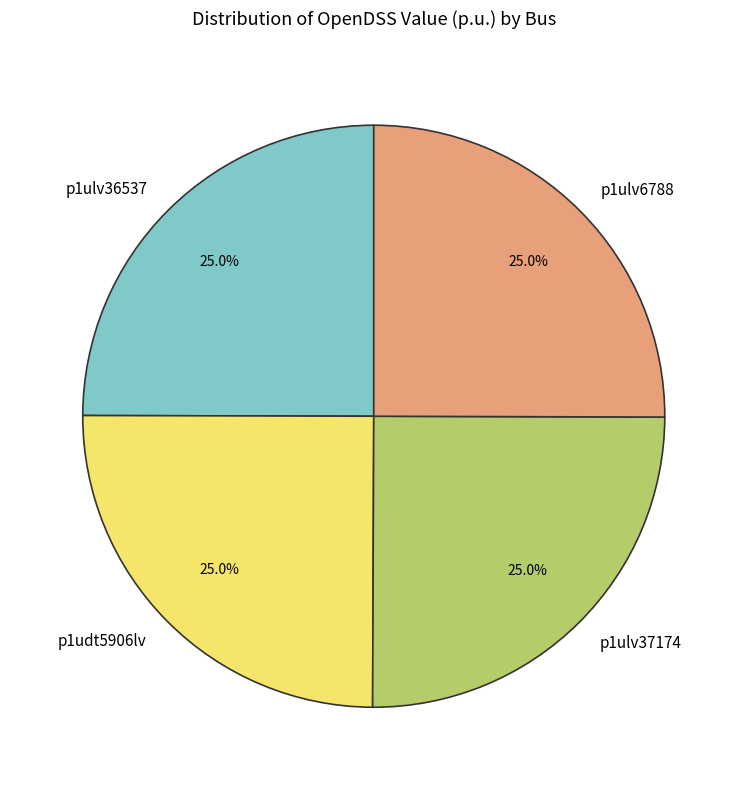

How many segments does this pie chart have?

4